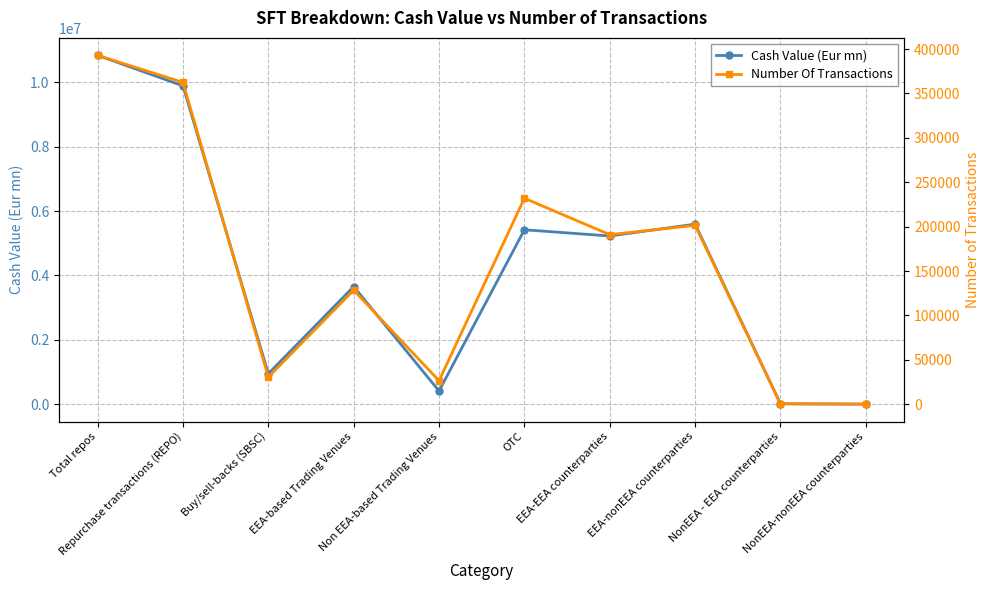

What is the difference between the Number Of Transactions values at NonEEA-nonEEA counterparties and EEA-nonEEA counterparties?

201335.0